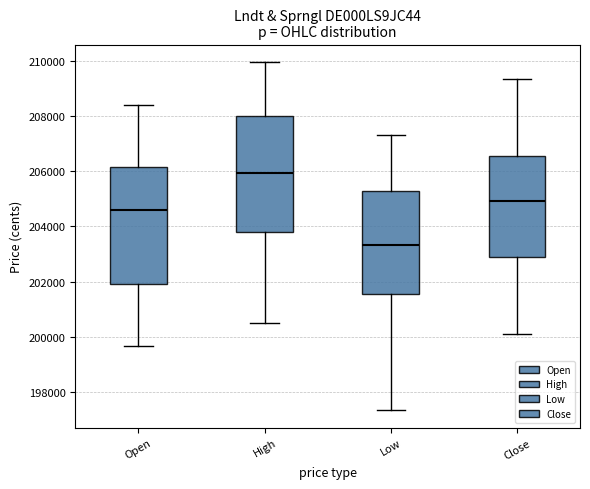

Where does the lower whisker of the box for Close end on the y-axis? The values are not printed on the chart, so give them approximately, as read against the axis.

200200